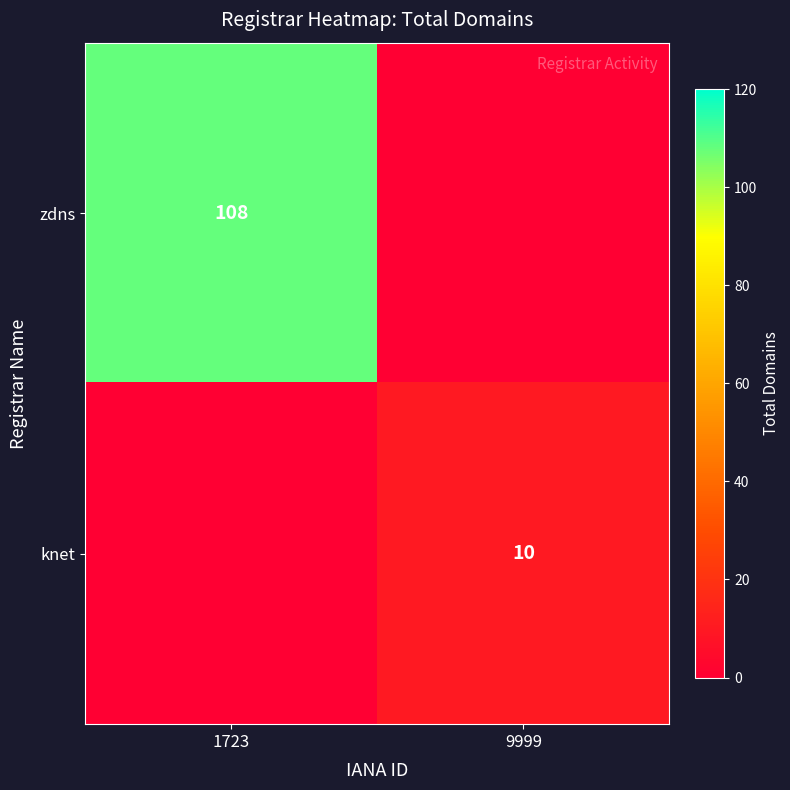

The value of zdns at 1723 is 108. True or false?

True